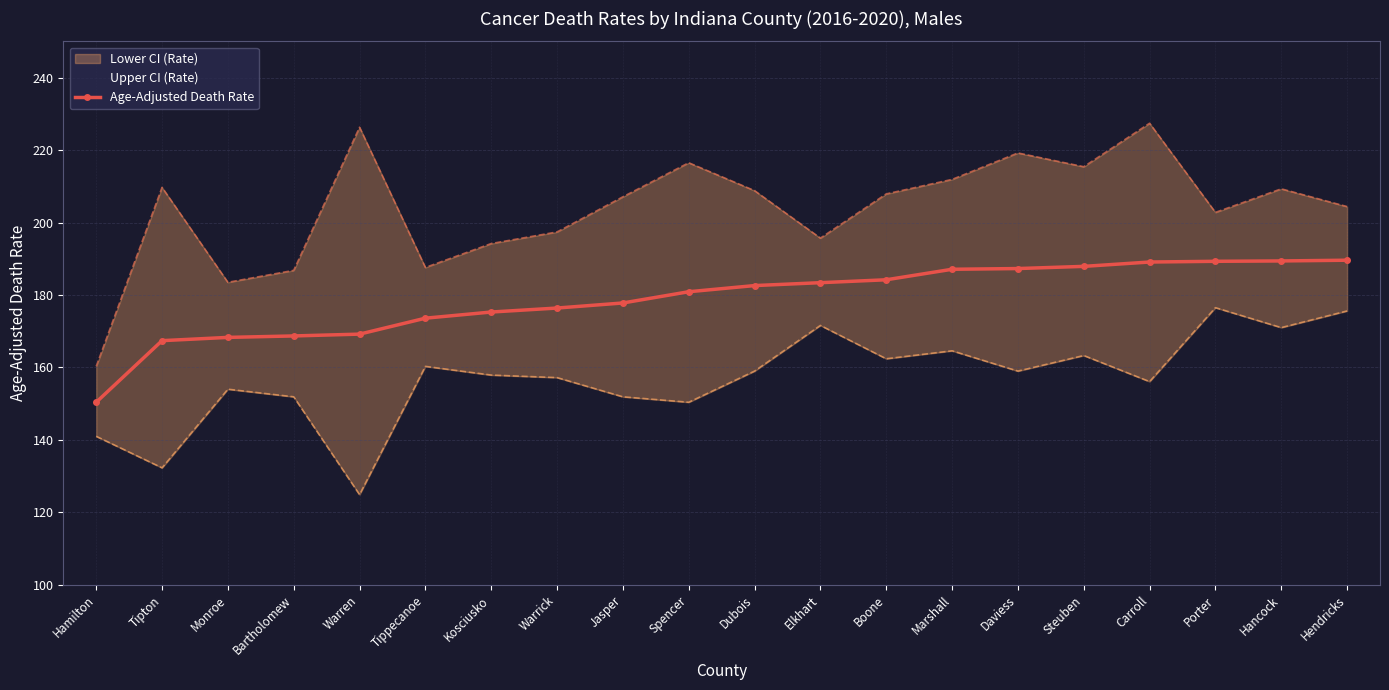

Reading right to left, transcribe all the data shown in this chart.

189.6	189.4	189.3	189.1	187.9	187.3	187.1	184.2	183.4	182.6	180.9	177.8	176.4	175.3	173.6	169.2	168.7	168.3	167.4	150.4